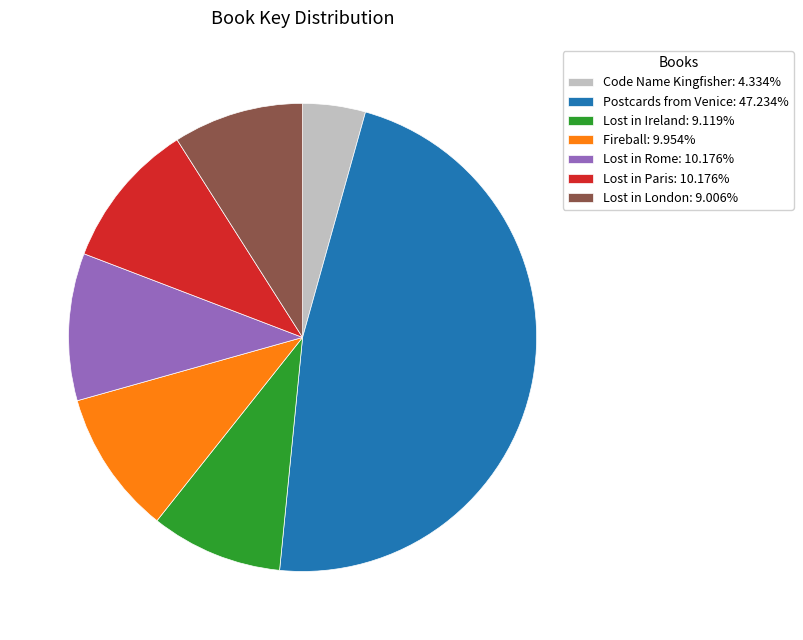

Is the sum of Lost in Paris: 10.176% and Postcards from Venice: 47.234% greater than half?

Yes